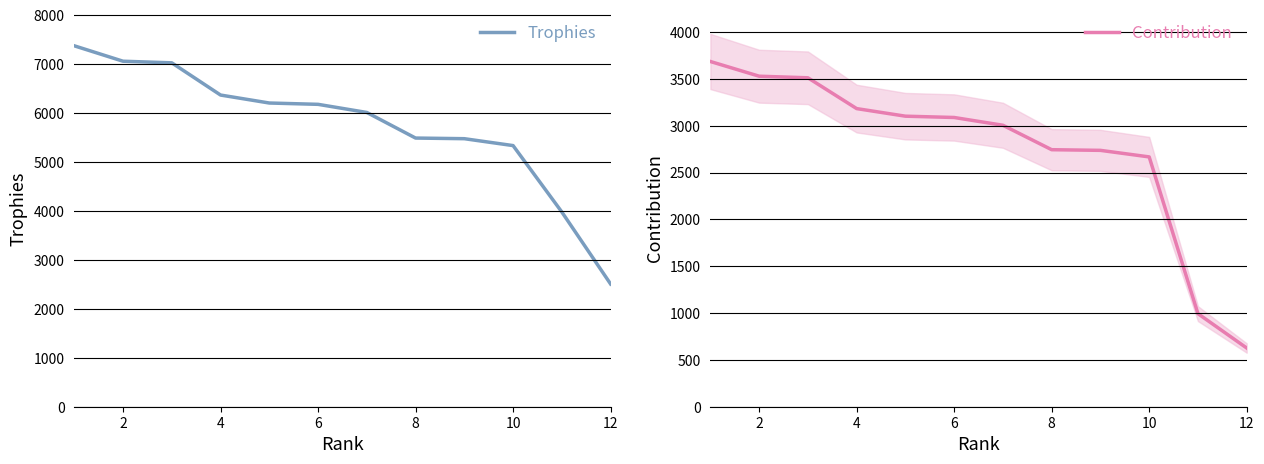

True or false: Contribution and Trophies cross at least once.

False